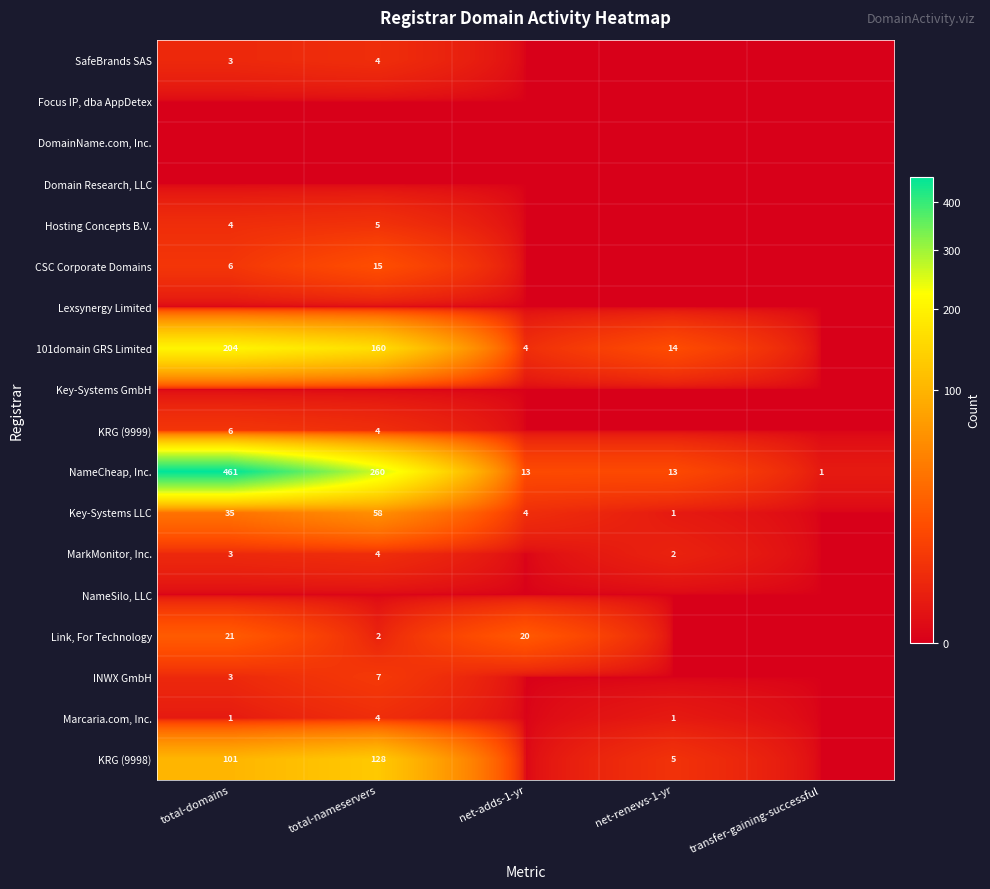

True or false: Key-Systems LLC has a value of 4 at net-adds-1-yr.

True